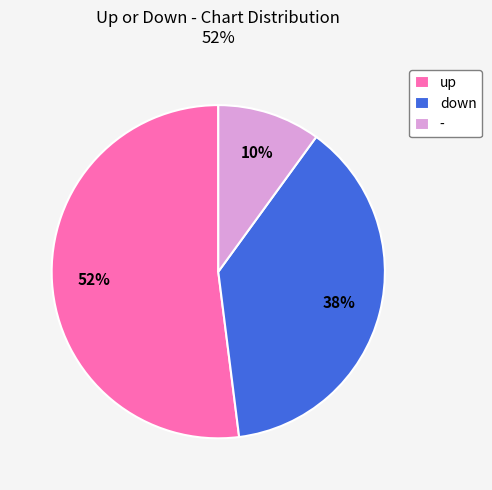

How many slices are in this pie chart?

3